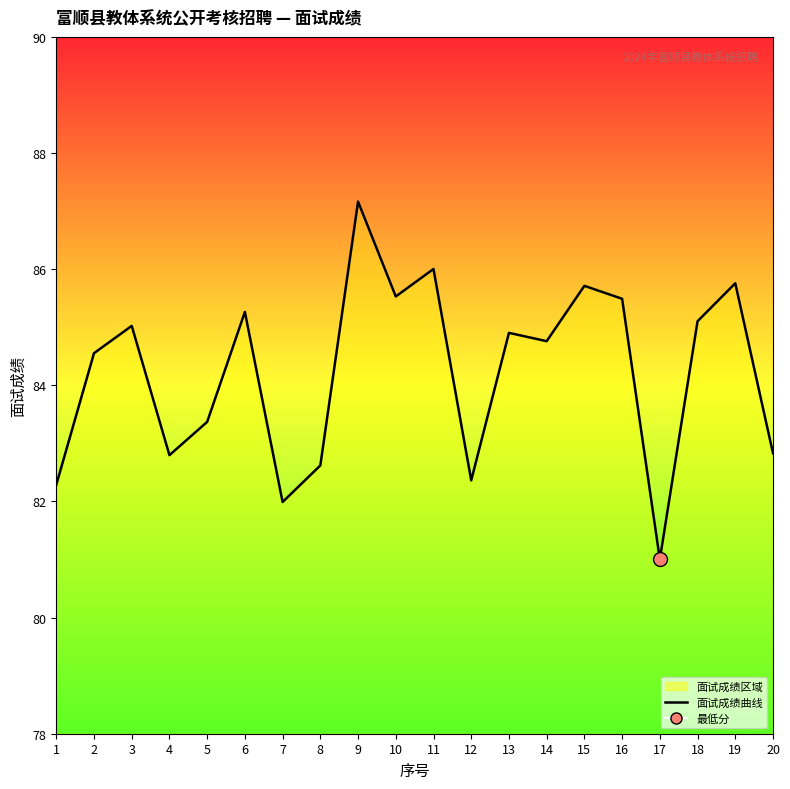

What is the change in value from 3 to 6?

+0.2